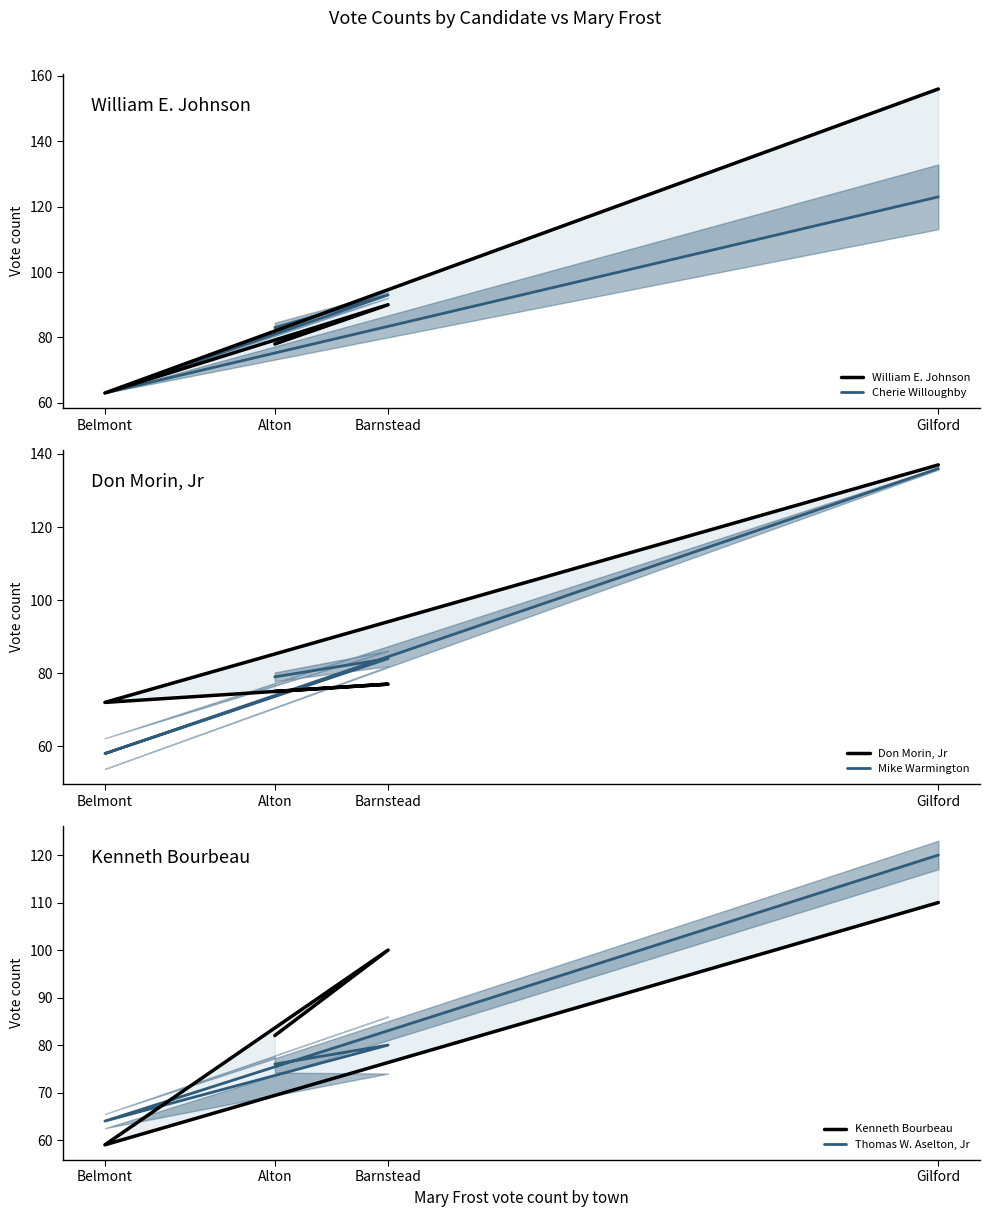

Which series has the largest range (max minus min)?

William E. Johnson